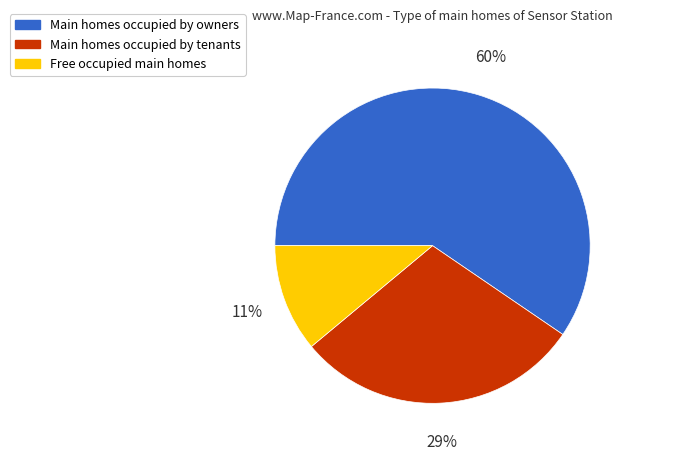

Is there any slice that represents more than half of the pie?

Yes